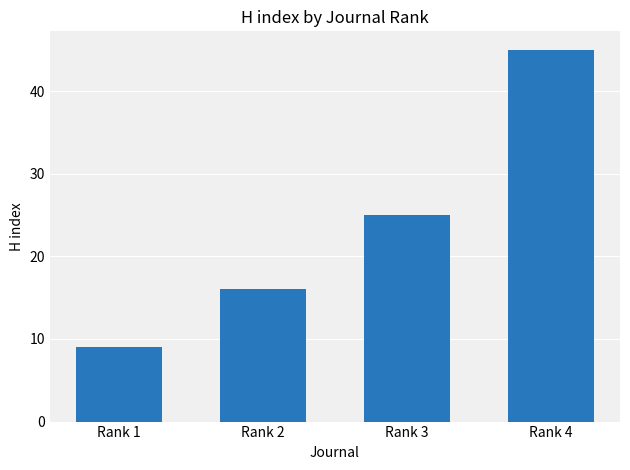

What value does the data have at Rank 2?

16